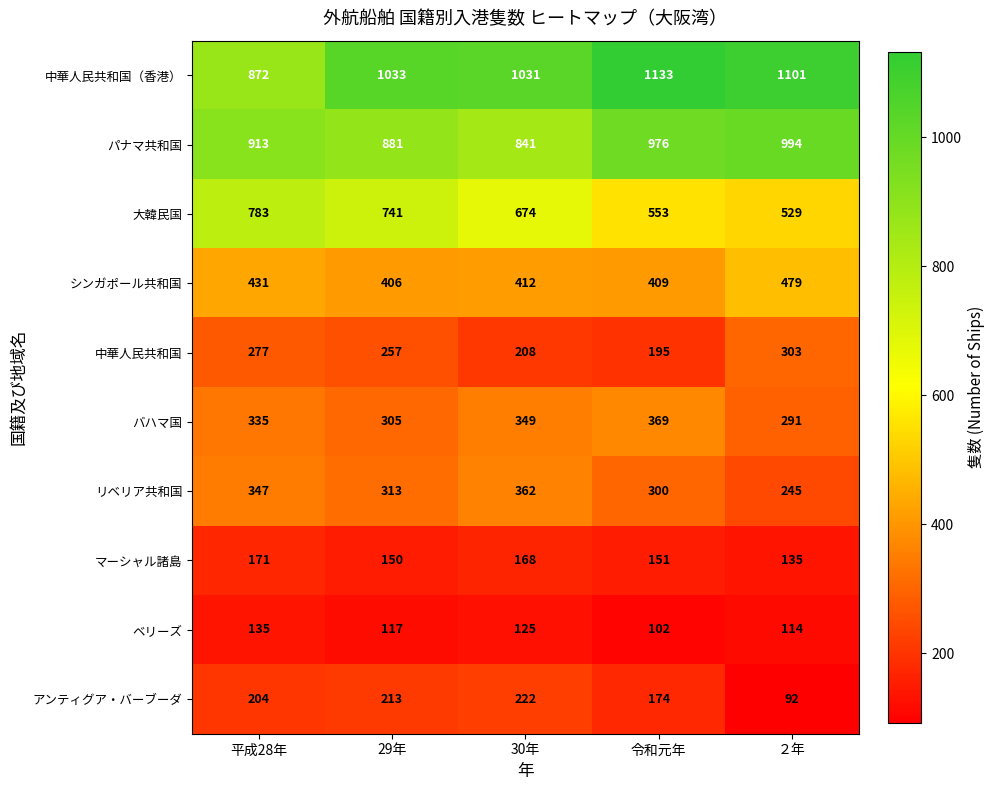

What is the total value across all series at ２年?

4283